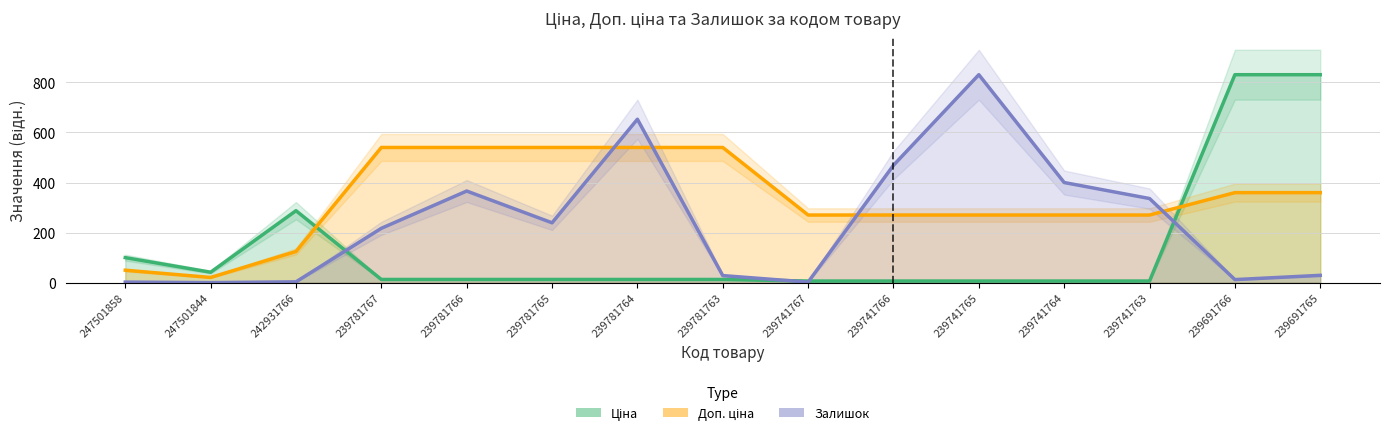

List the series in order of their peak value, lowest first.

Доп. ціна, Ціна, Залишок